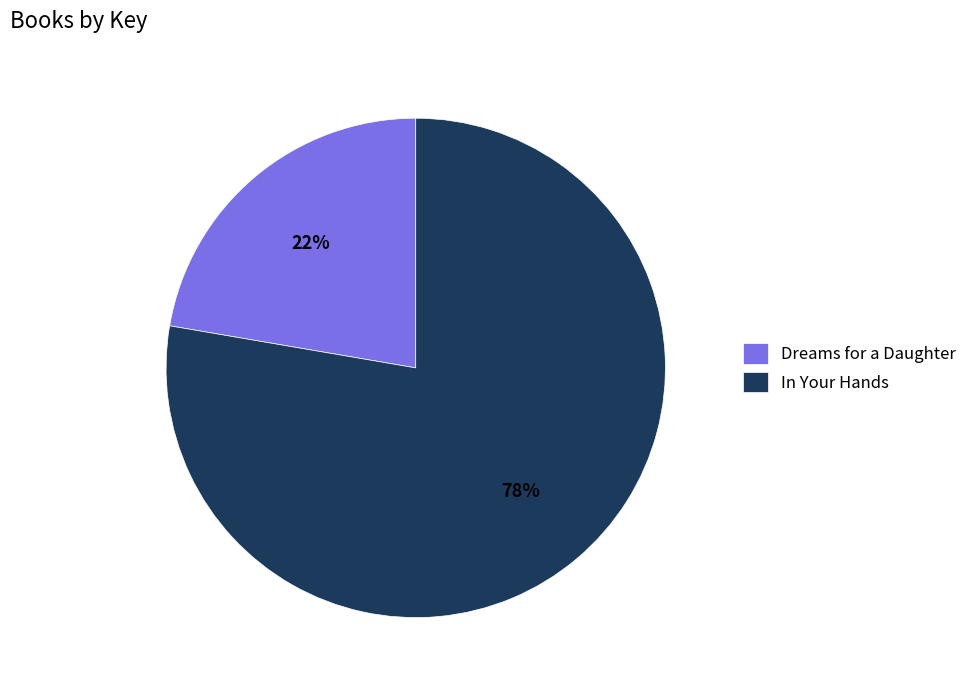

Approximately how many times larger is the value at Dreams for a Daughter compared to In Your Hands?

0.3